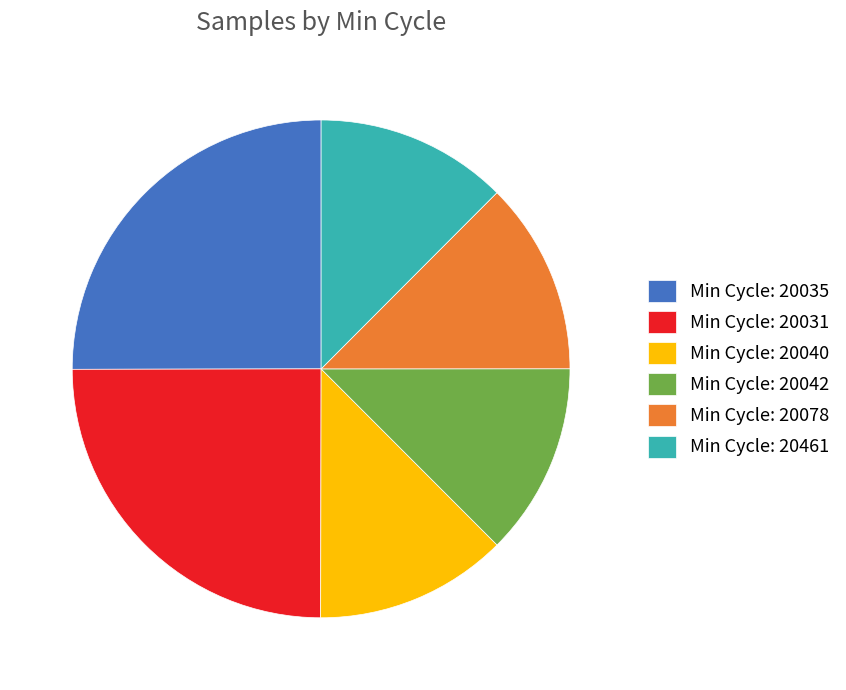

Count the number of slices in the pie.

6